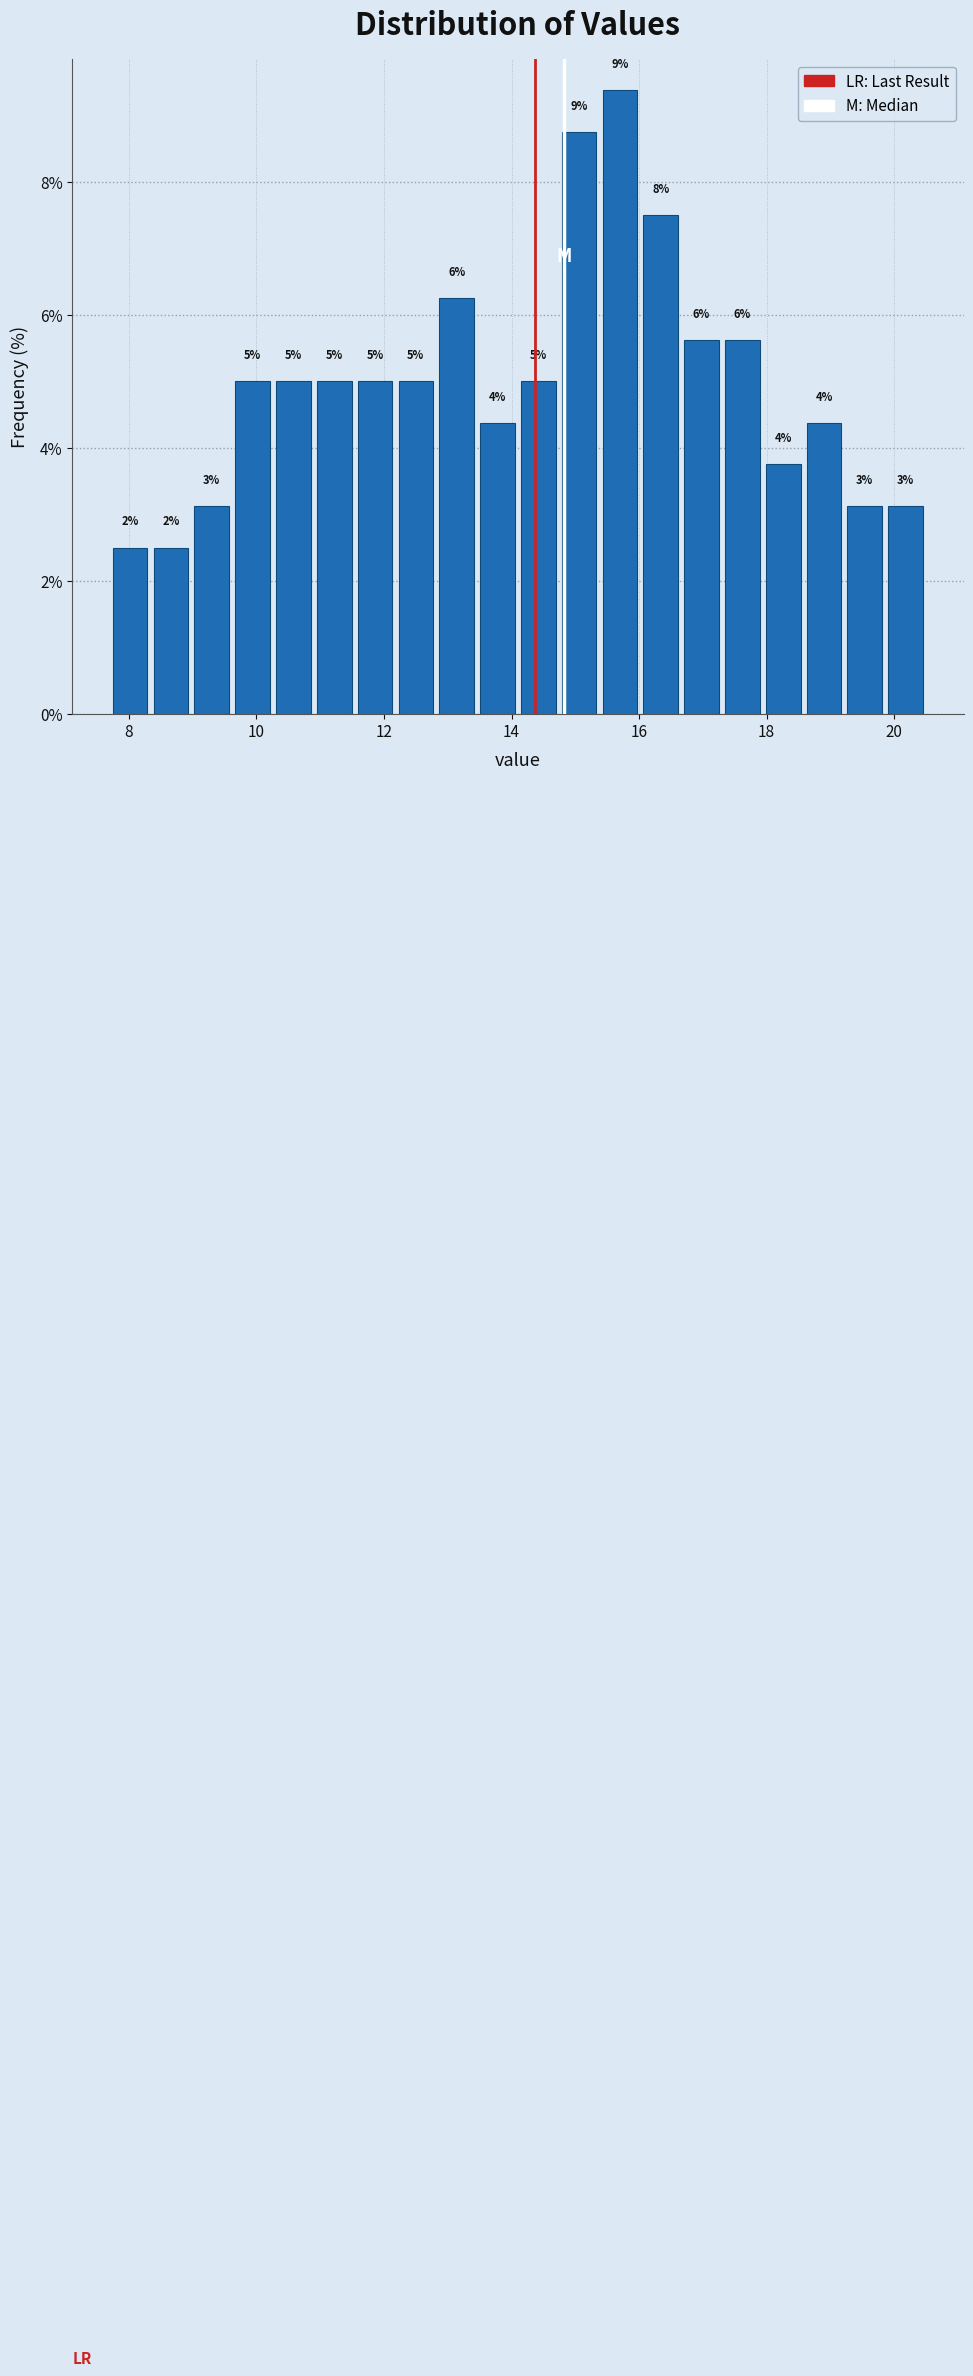

Around what value on the x-axis is the tallest bar? Give the approximate position of its centre, as read against the axis.

15.8